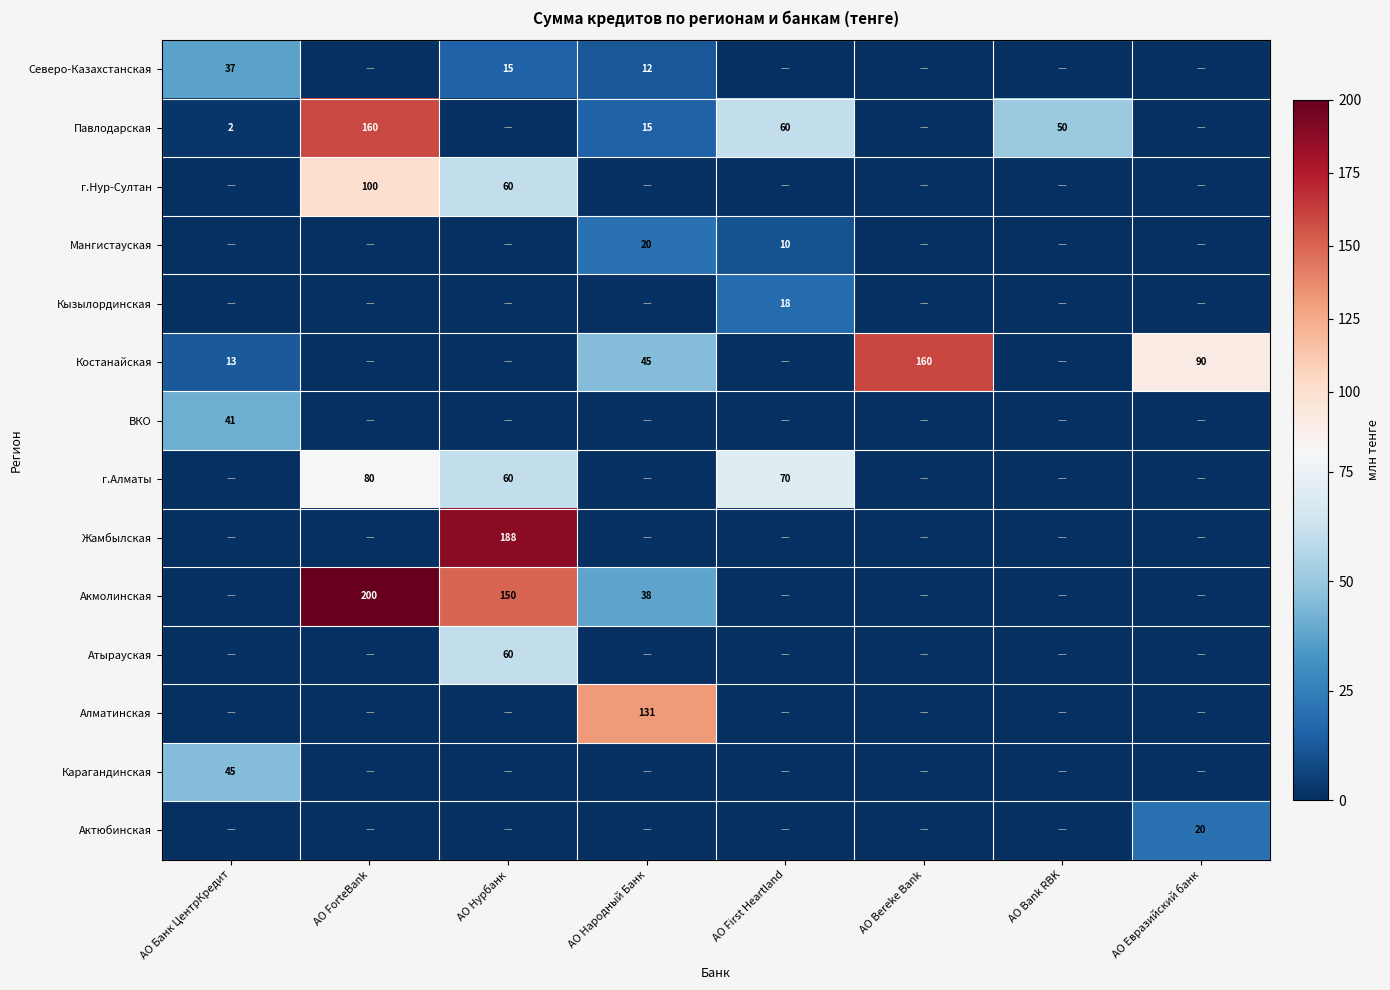

The г.Нур-Султан series shows 25 at АО ForteBank. True or false?

False